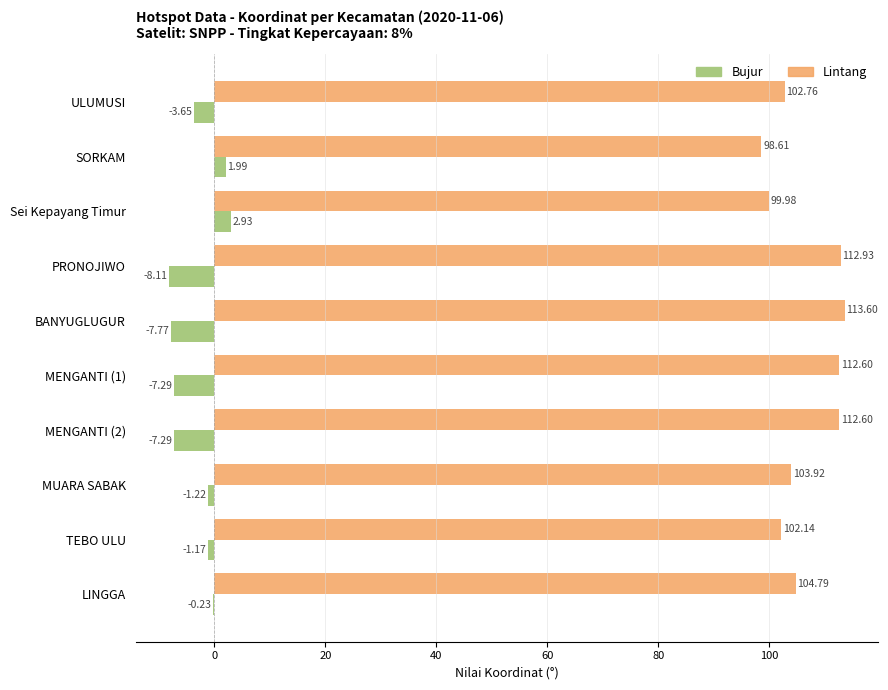

What is the sum of the Lintang values at TEBO ULU and LINGGA?

206.9